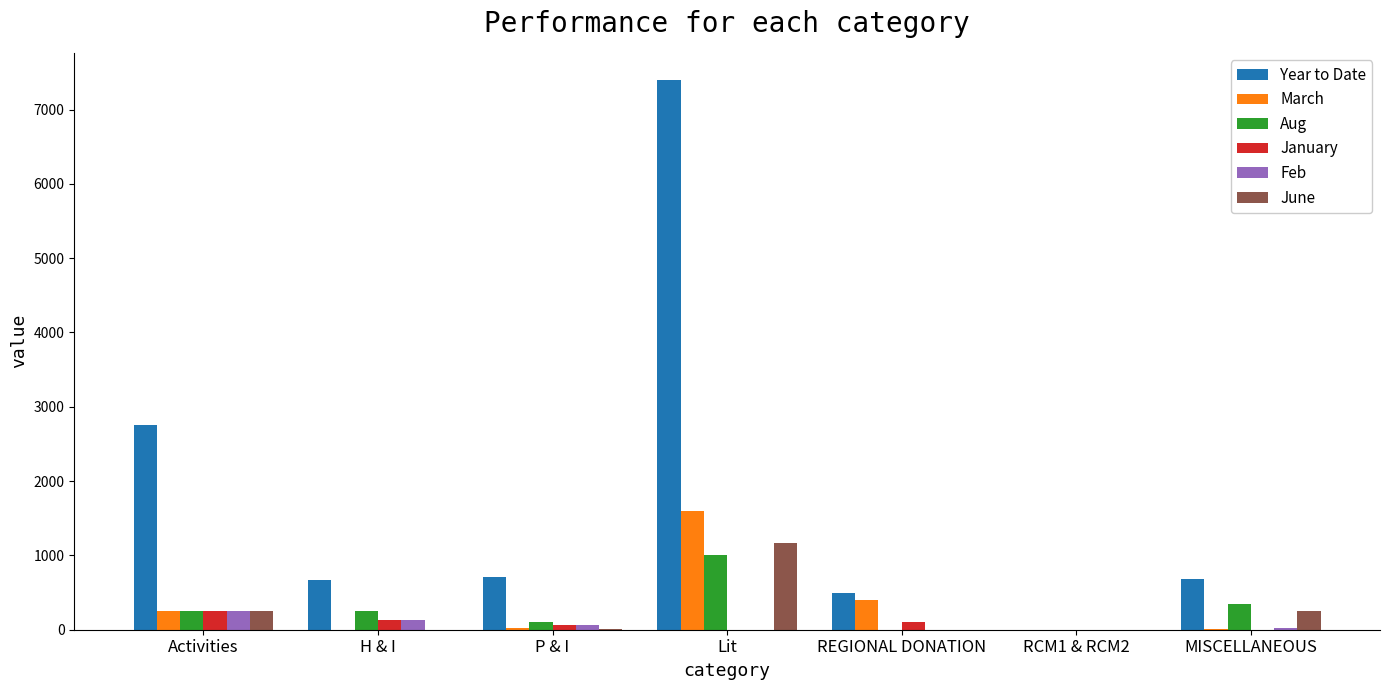

What is the sum of all June values?

1685.9